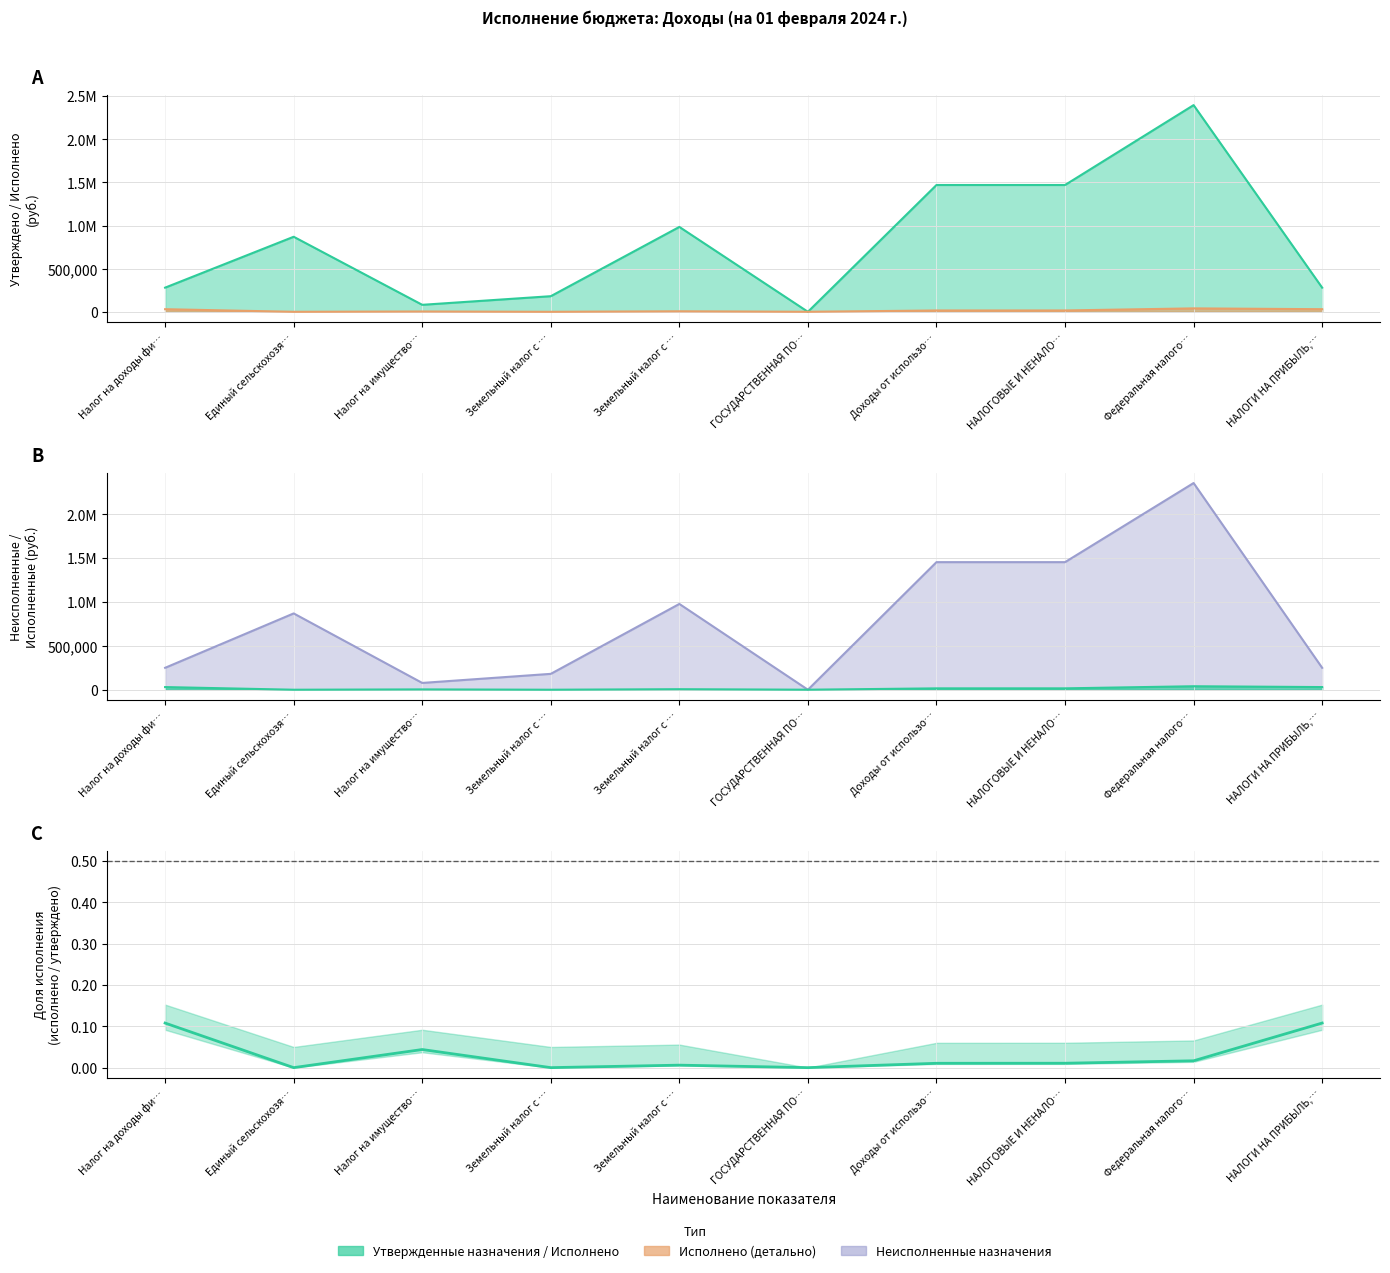

Rank the categories by value from lowest to highest.

Единый сельскохозя…, Земельный налог с …, ГОСУДАРСТВЕННАЯ ПО…, Земельный налог с …, Доходы от использо…, НАЛОГОВЫЕ И НЕНАЛО…, Федеральная налого…, Налог на имущество…, Налог на доходы фи…, НАЛОГИ НА ПРИБЫЛЬ,…